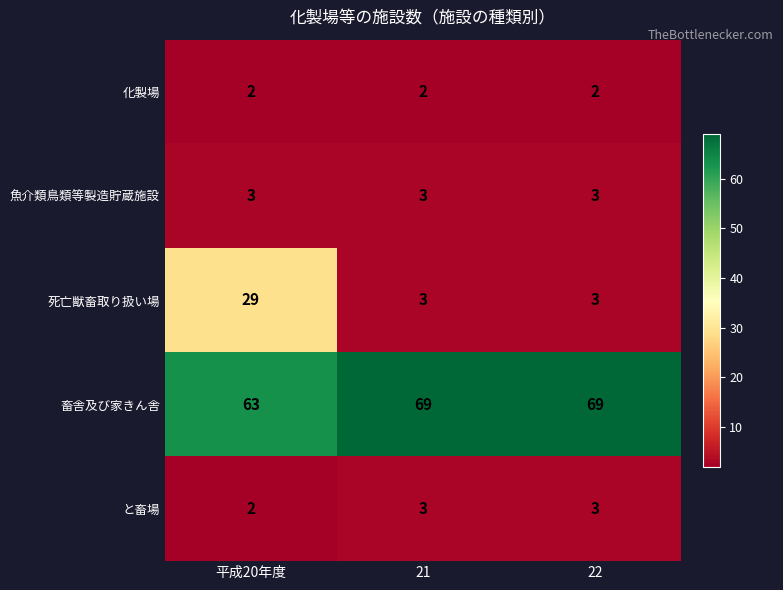

What is the spread (max minus min) of values at 22?

67